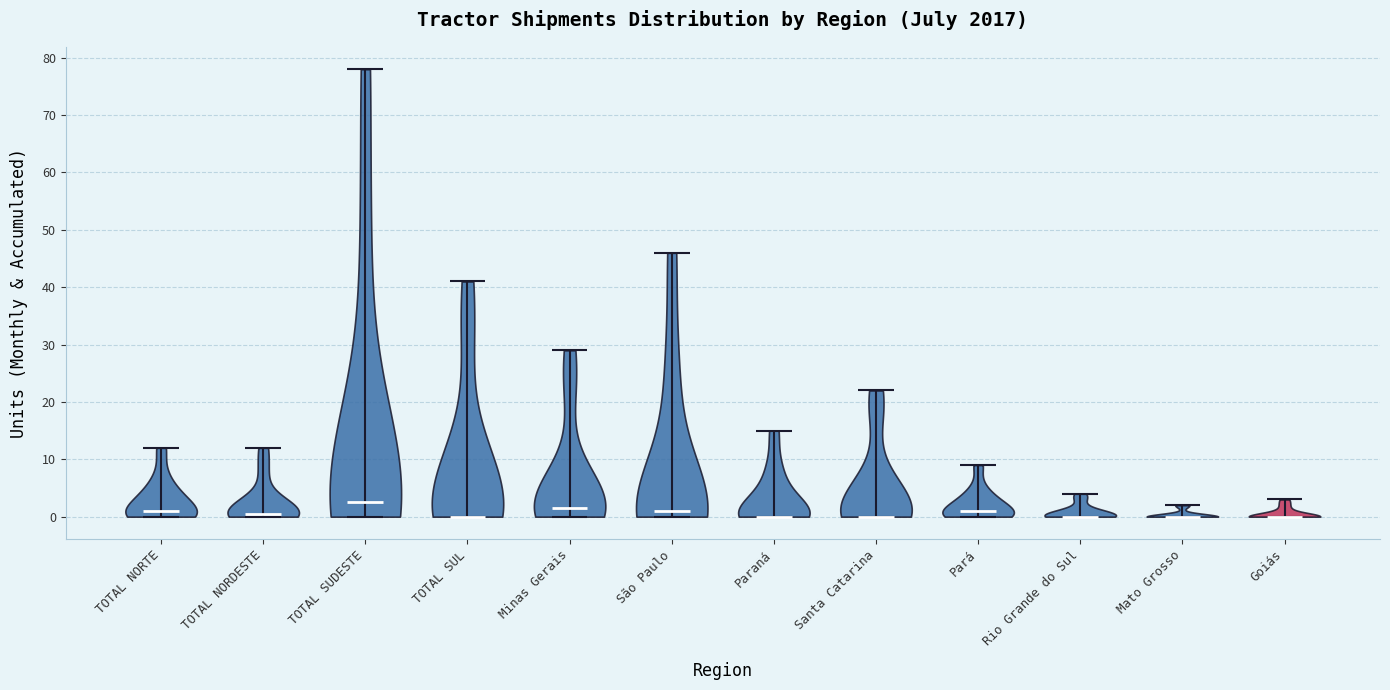

Reading left to right, read every violin against the y-axis: where its median line is, and the lowest and highest points it reaches. The values are not printed on the chart, so give them approximately, as read against the axis.

TOTAL NORTE: median line 1, lowest point 0, highest point 12
TOTAL NORDESTE: median line 1, lowest point 0, highest point 12
TOTAL SUDESTE: median line 3, lowest point 0, highest point 78
TOTAL SUL: median line 0, lowest point 0, highest point 41
Minas Gerais: median line 2, lowest point 0, highest point 29
São Paulo: median line 1, lowest point 0, highest point 46
Paraná: median line 0, lowest point 0, highest point 15
Santa Catarina: median line 0, lowest point 0, highest point 22
Pará: median line 1, lowest point 0, highest point 9
Rio Grande do Sul: median line 0, lowest point 0, highest point 4
Mato Grosso: median line 0, lowest point 0, highest point 2
Goiás: median line 0, lowest point 0, highest point 3